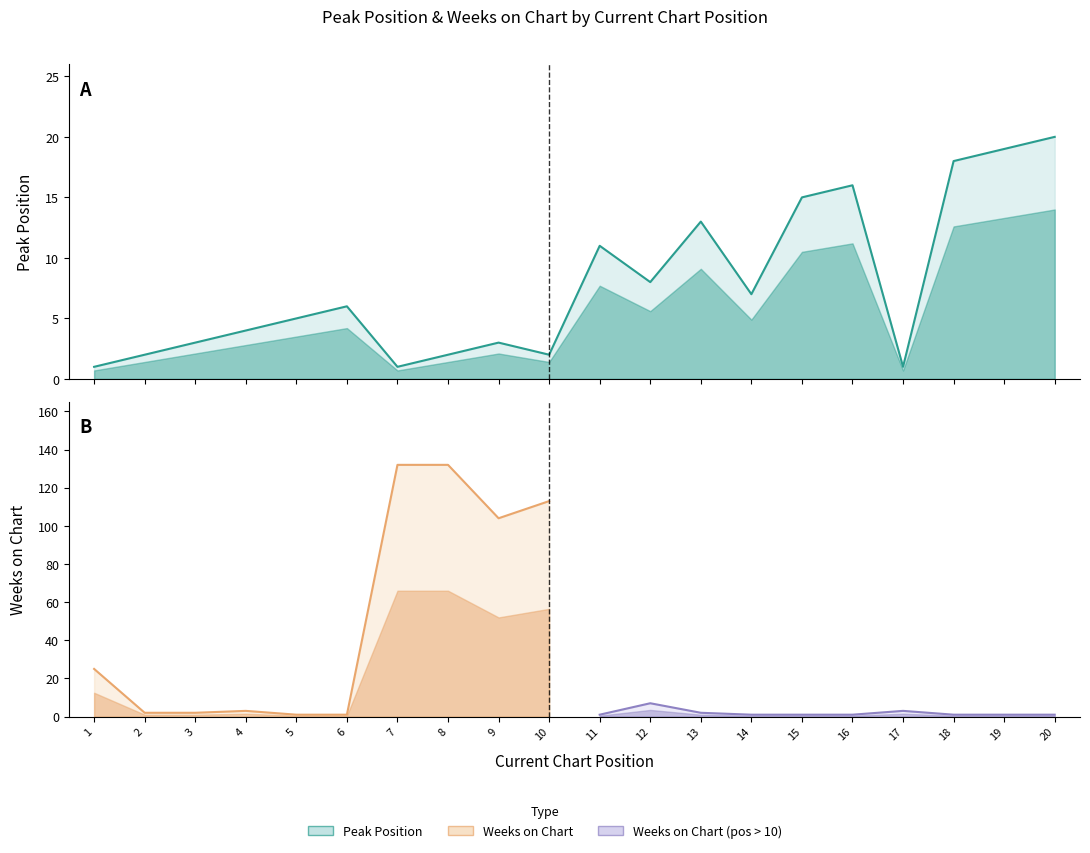

Rank the categories by value from lowest to highest.

1, 7, 17, 2, 8, 10, 3, 9, 4, 5, 6, 14, 12, 11, 13, 15, 16, 18, 19, 20